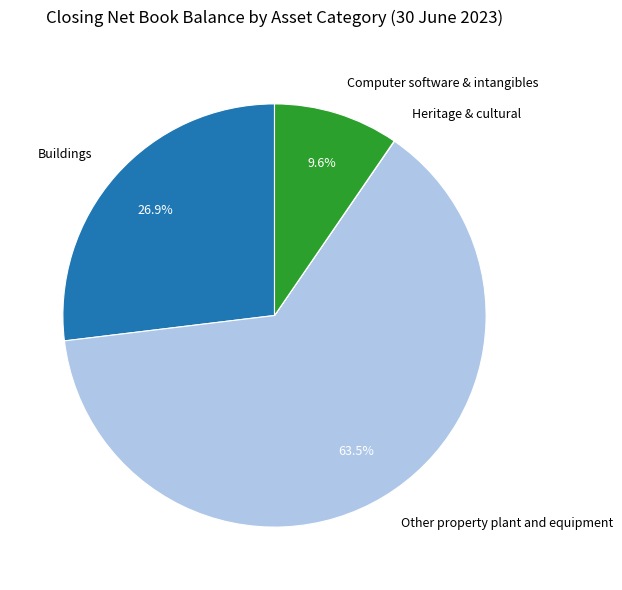

Which category has the biggest portion of the pie?

Other property plant and equipment